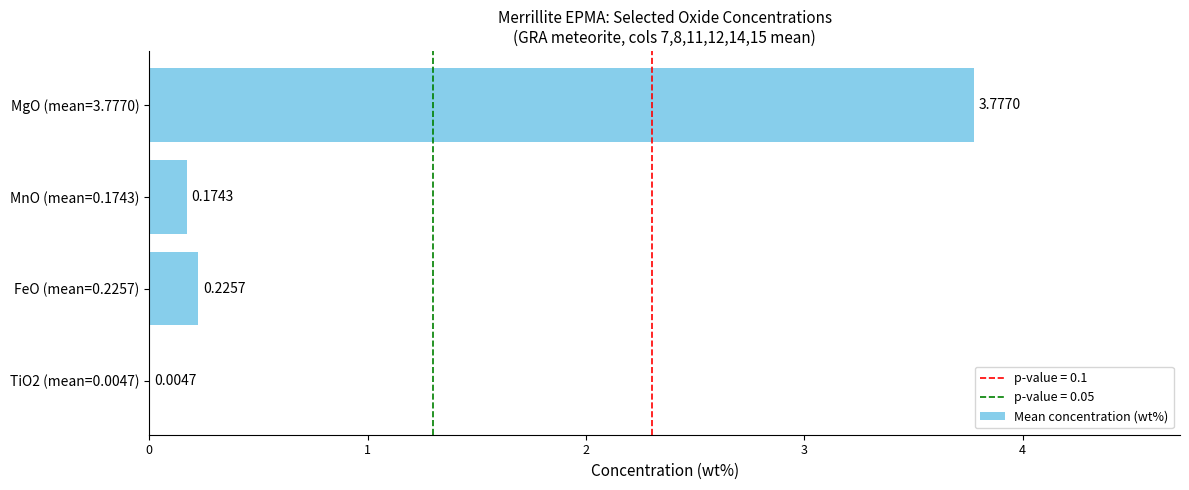

How many series are shown in this chart?

1